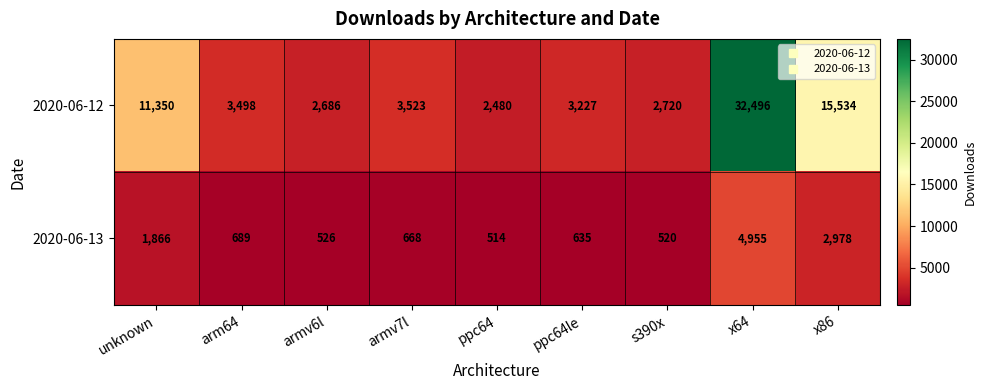

List the series in order of their peak value, lowest first.

2020-06-13, 2020-06-12